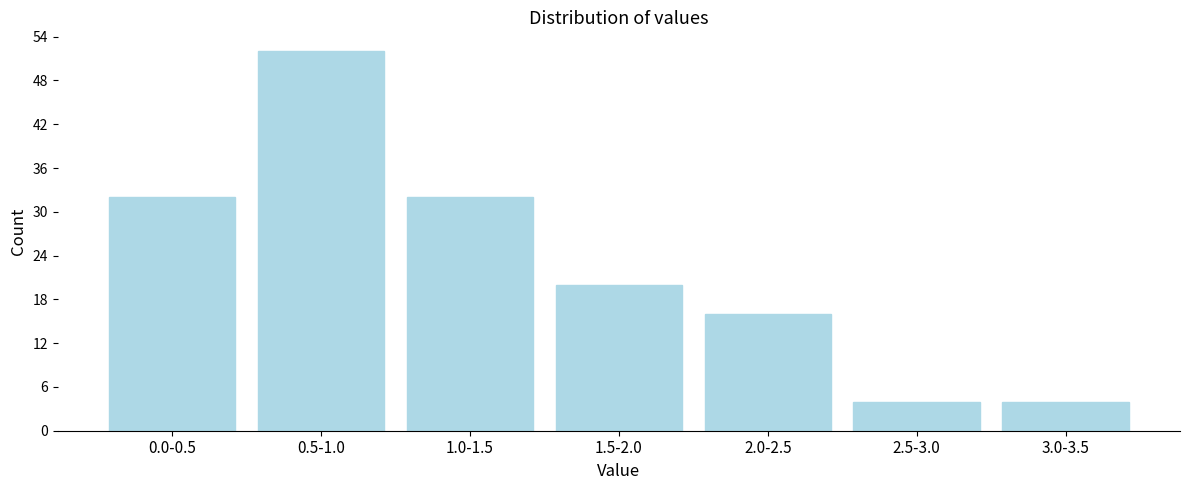

Reading left to right, what are all the values shown in this chart?

32	52	32	20	16	4	4